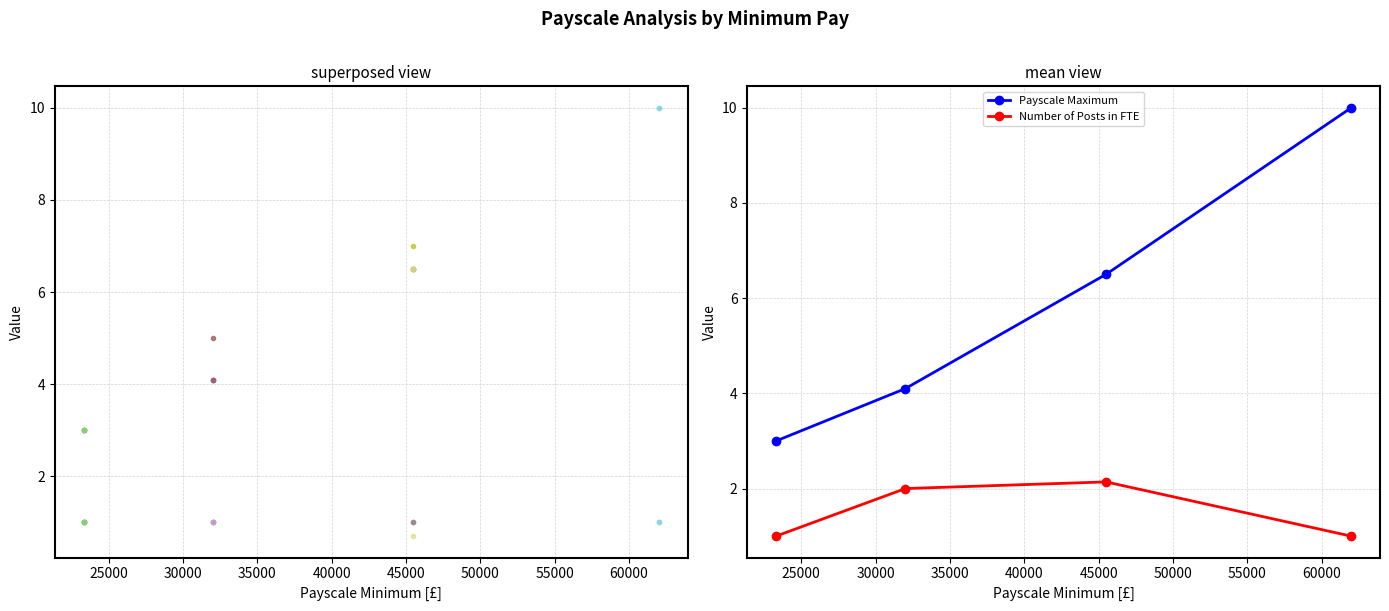

Reading left to right, transcribe all the data shown in this chart.

Payscale Maximum: 3.0	4.1	6.5	10.0
Number of Posts in FTE: 1.0	2.0	2.1	1.0